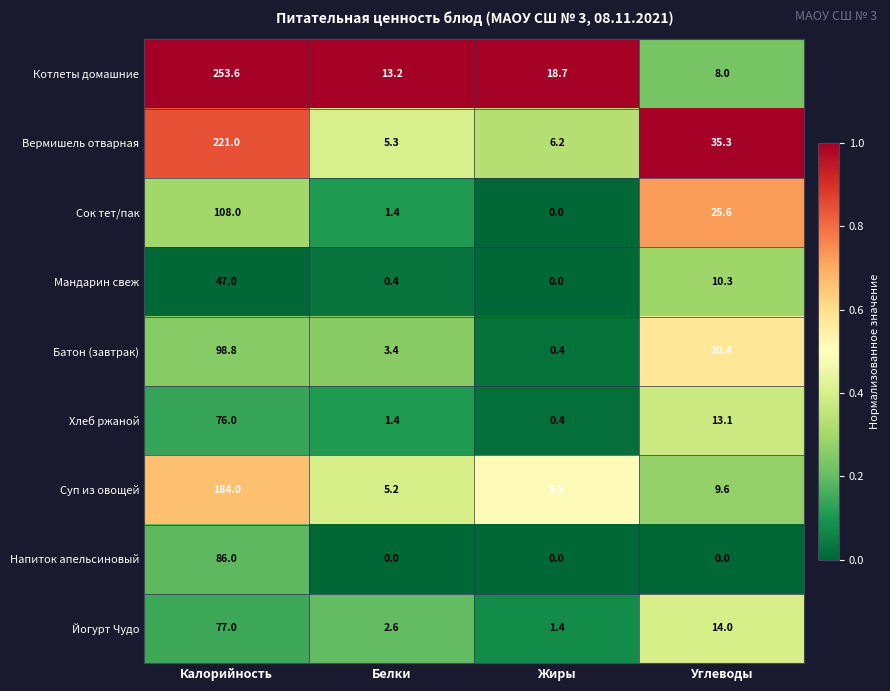

Rank the categories by Хлеб ржаной value from lowest to highest.

Жиры, Белки, Углеводы, Калорийность